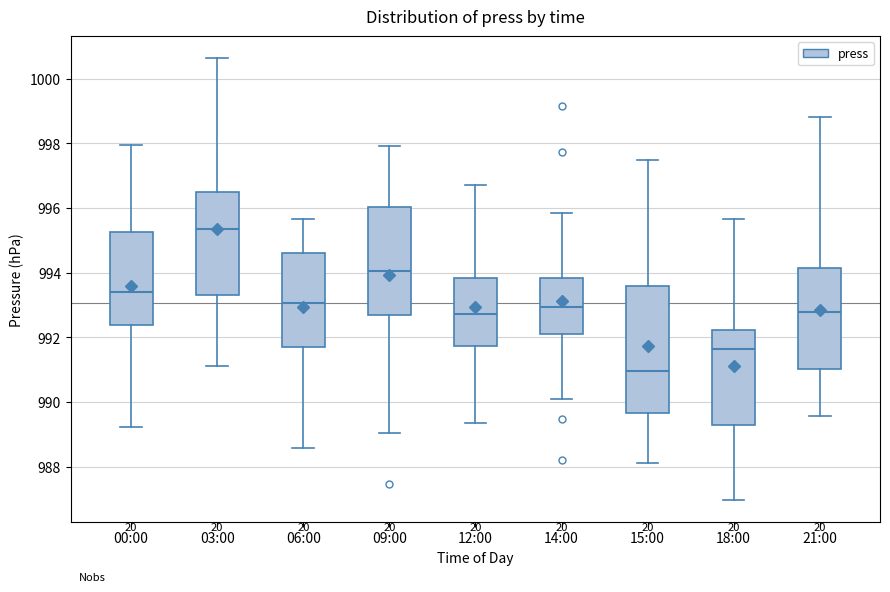

Which box's median line is the highest?

03:00